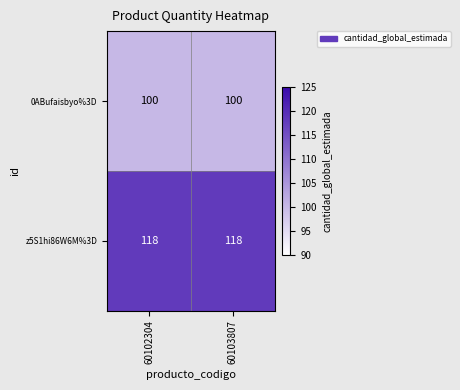

What is the maximum value shown in the chart?

118